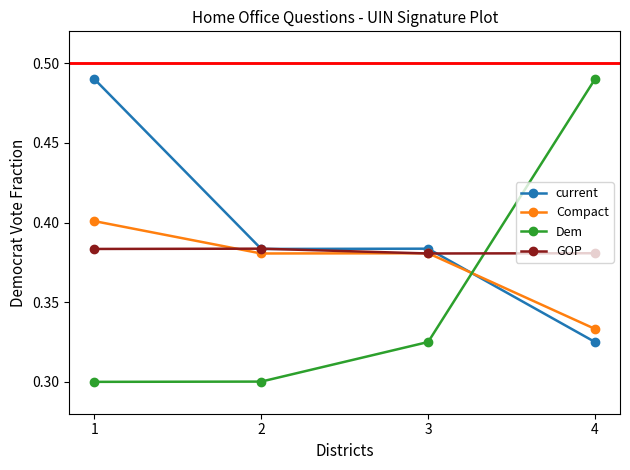

Count the Dem values in the range 0 to 1.

4